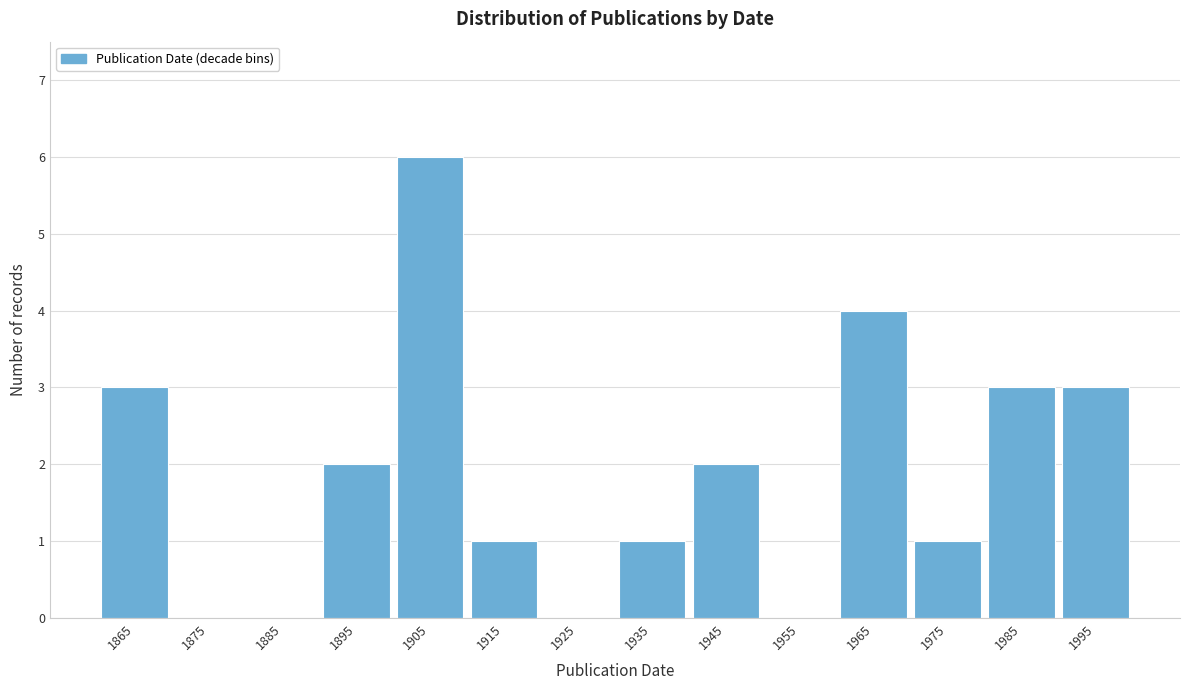

Reading left to right, what are all the values shown in this chart?

1865=3	1875=0	1885=0	1895=2	1905=6	1915=1	1925=0	1935=1	1945=2	1955=0	1965=4	1975=1	1985=3	1995=3